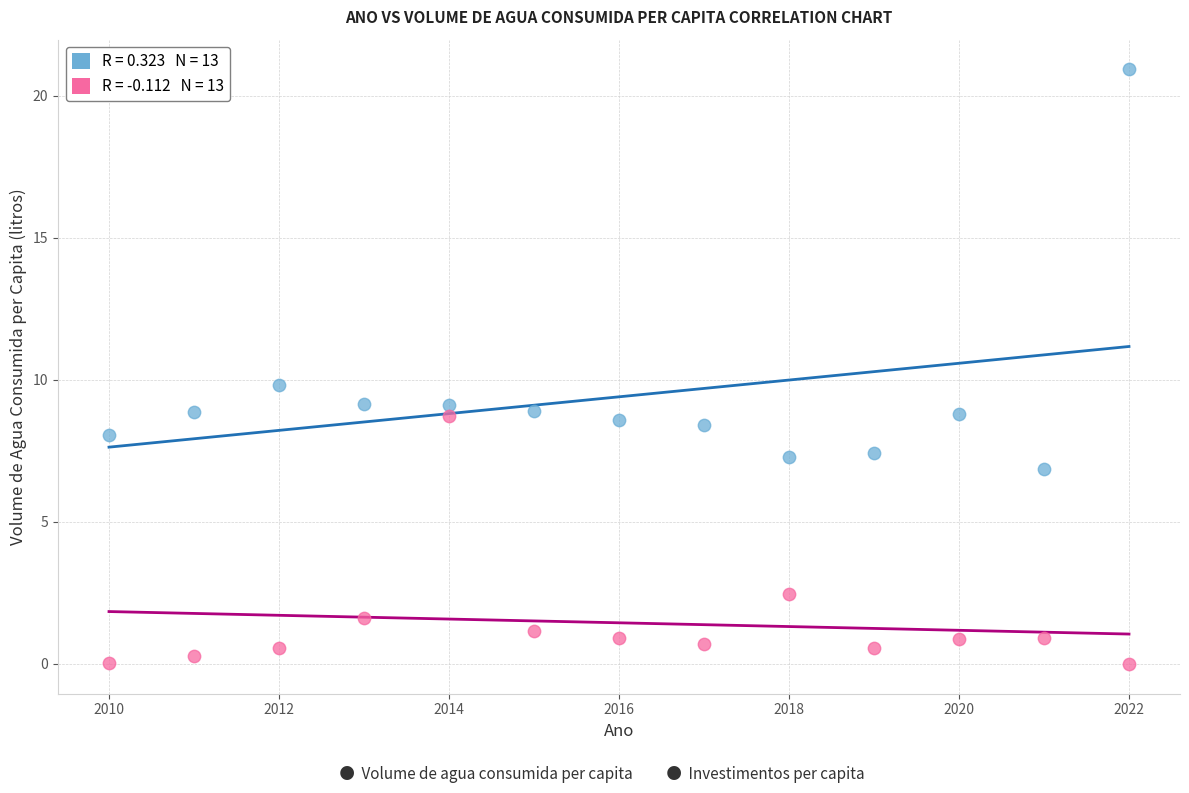

Across all data points, what is the range of X values (max minus min)?

12.0